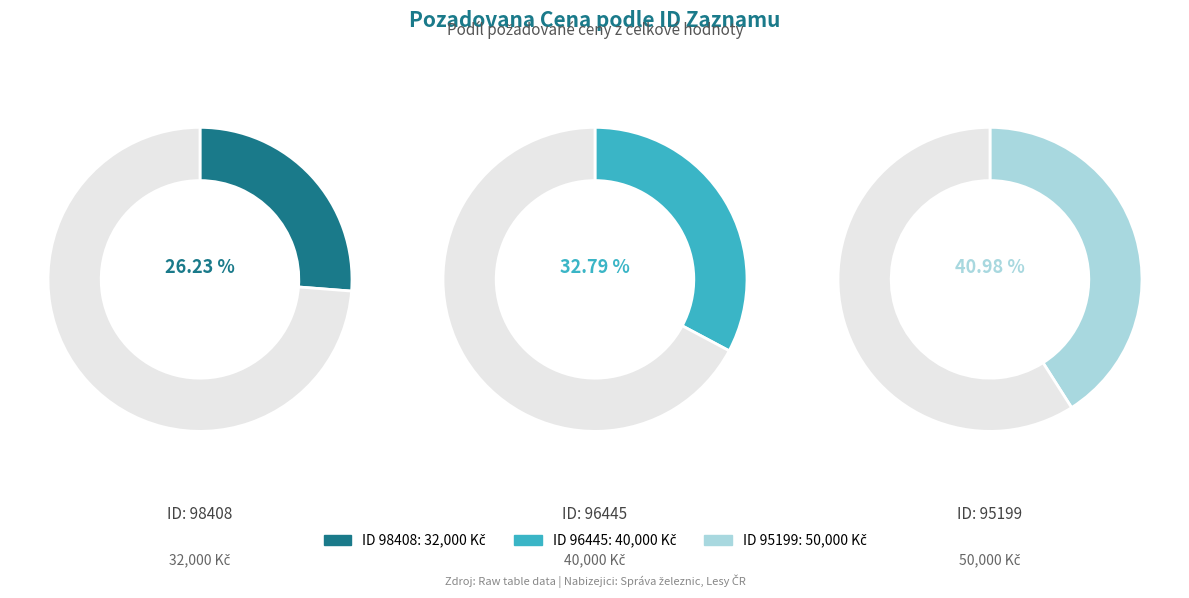

Does 98408 account for over 50% of the chart?

No